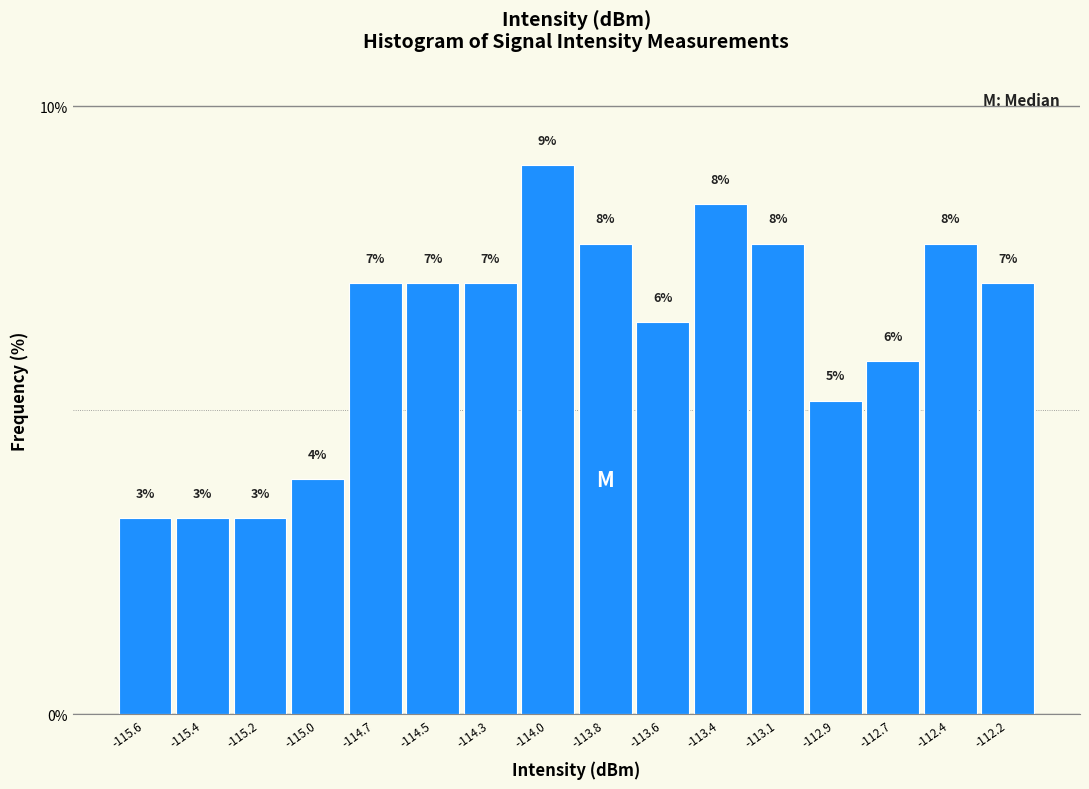

Are the bars horizontal?

No